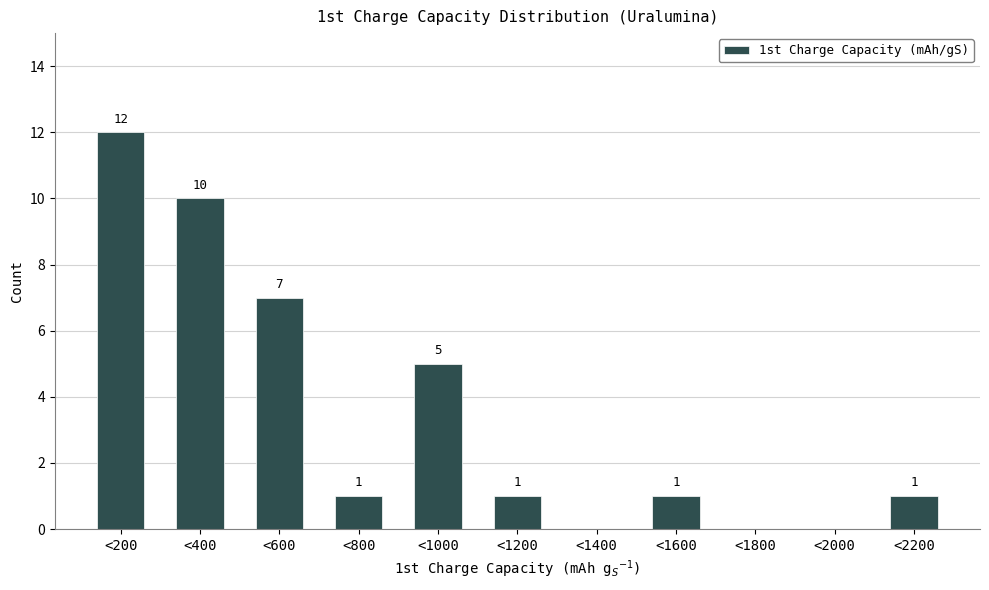

Reading left to right, what are all the values shown in this chart?

<200=12	<400=10	<600=7	<800=1	<1000=5	<1200=1	<1400=0	<1600=1	<1800=0	<2000=0	<2200=1